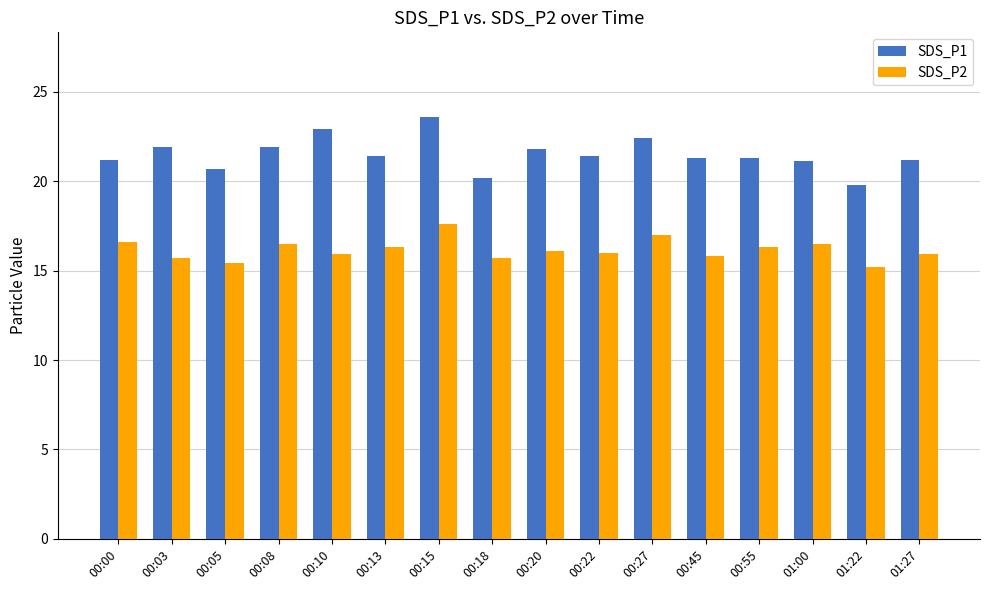

List the series in order of their peak value, lowest first.

SDS_P2, SDS_P1